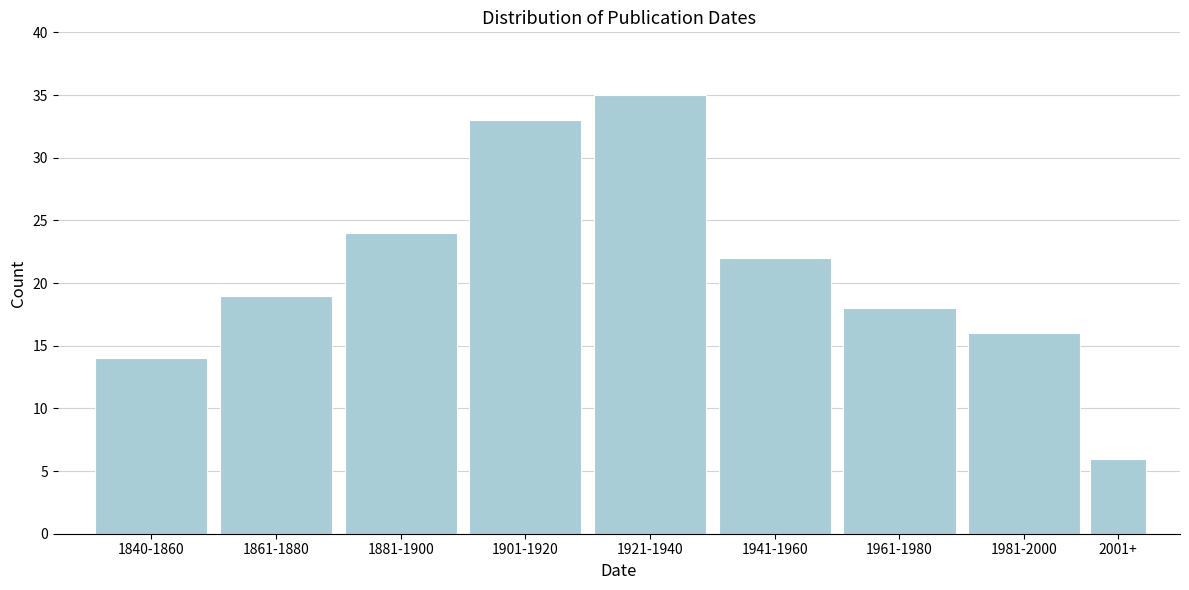

Reading left to right, list all the values displayed in this chart.

1840-1860=14	1861-1880=19	1881-1900=24	1901-1920=33	1921-1940=35	1941-1960=22	1961-1980=18	1981-2000=16	2001+=6